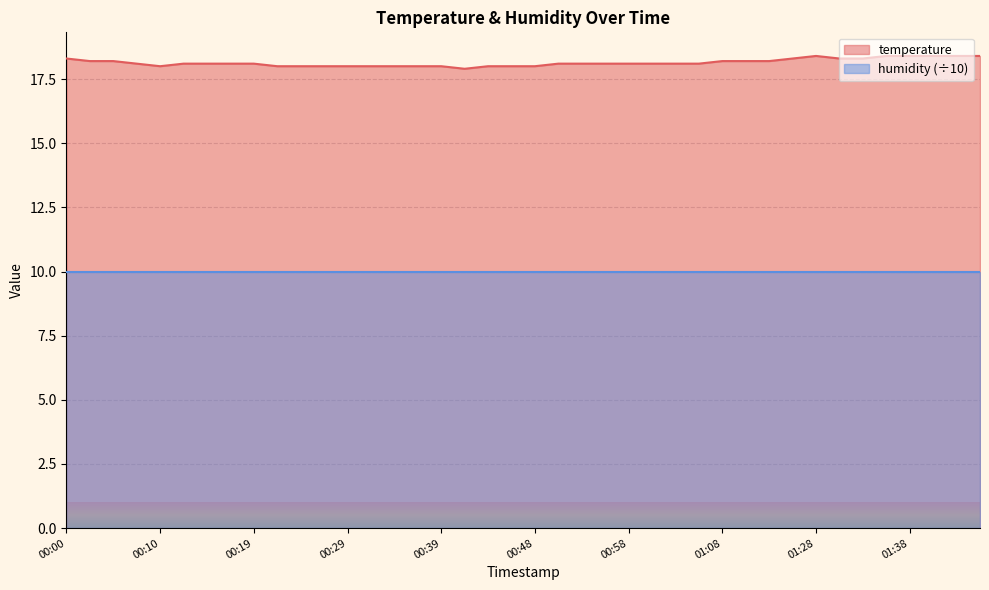

What value does the data have at 01:46?

18.4